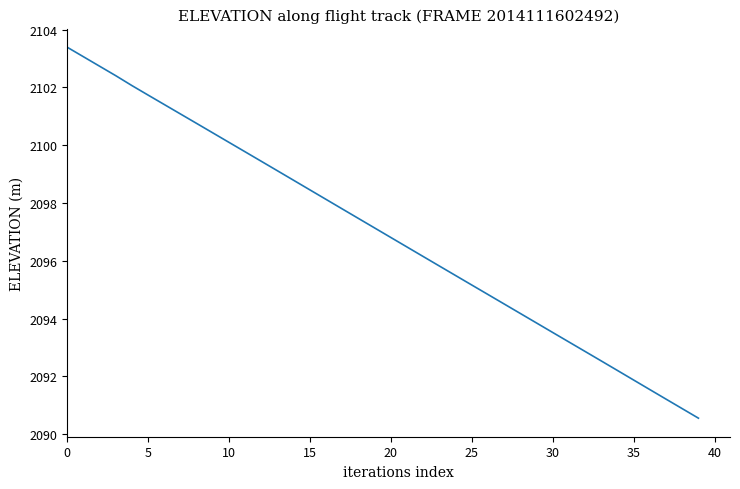

What is the smallest value displayed?

2090.6